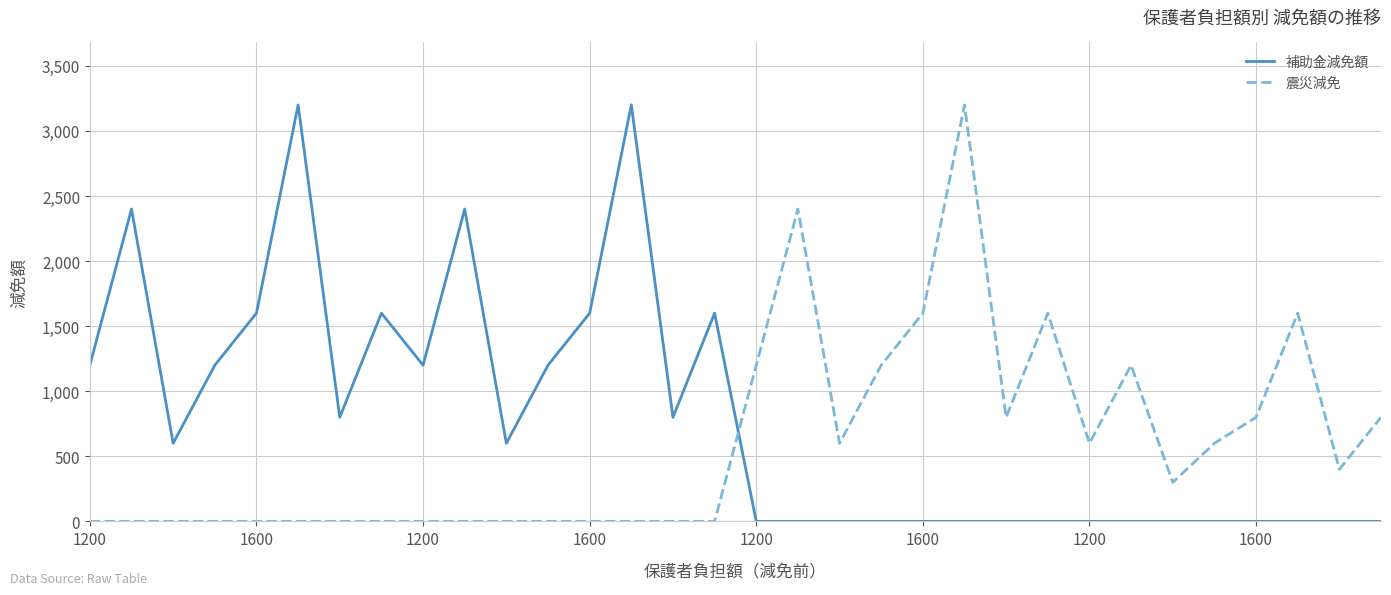

How many intersections are there between 補助金減免額 and 震災減免?

1